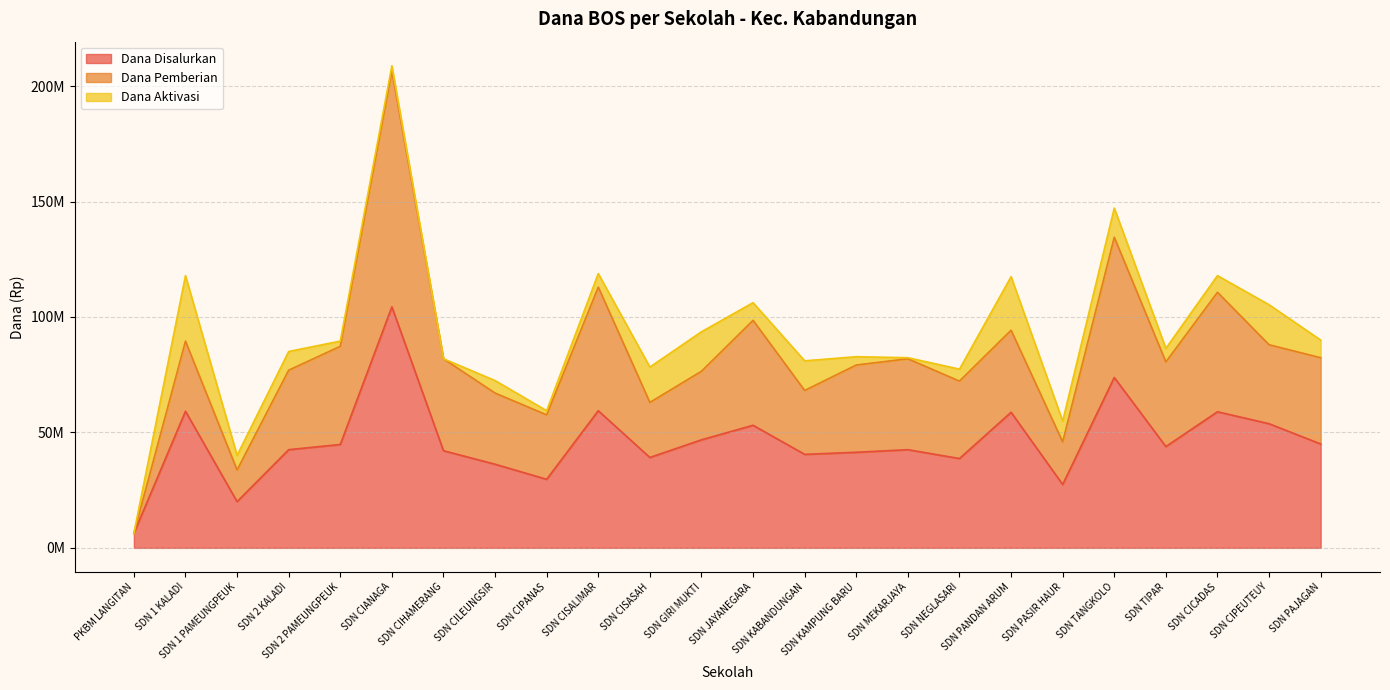

How many data points does each series have?

24